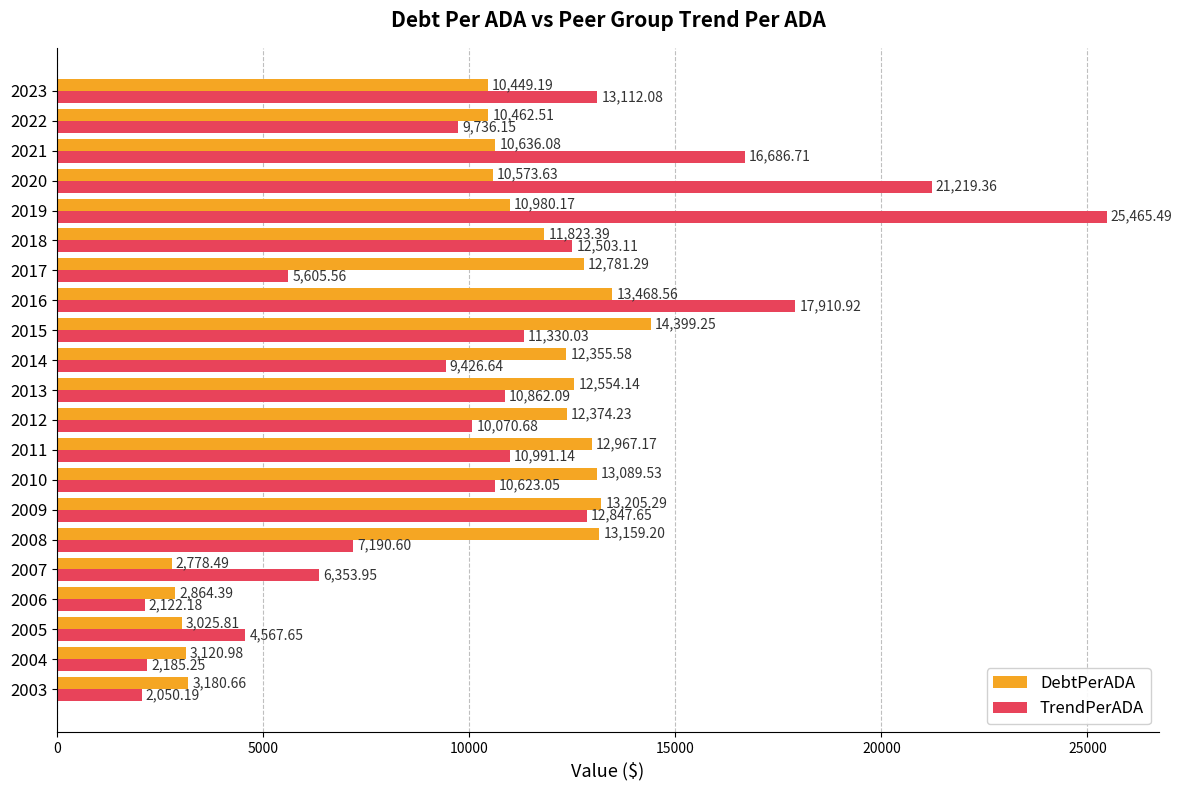

At how many categories does at least one series exceed 15872?

4